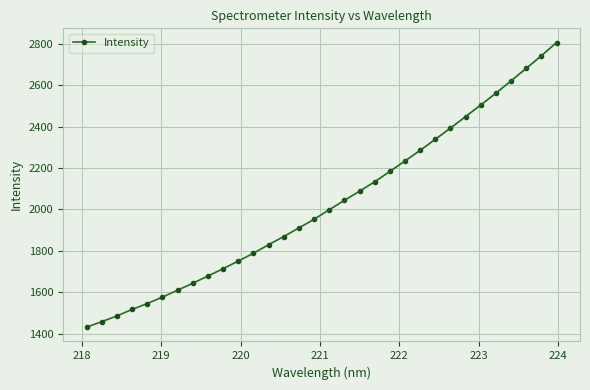

What is the highest value of the Intensity series?

2805.3